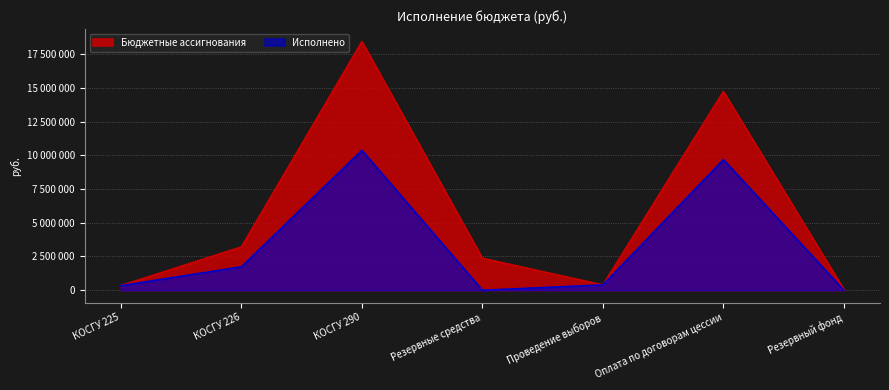

True or false: Исполнено and Бюджетные ассигнования intersect in this chart.

False